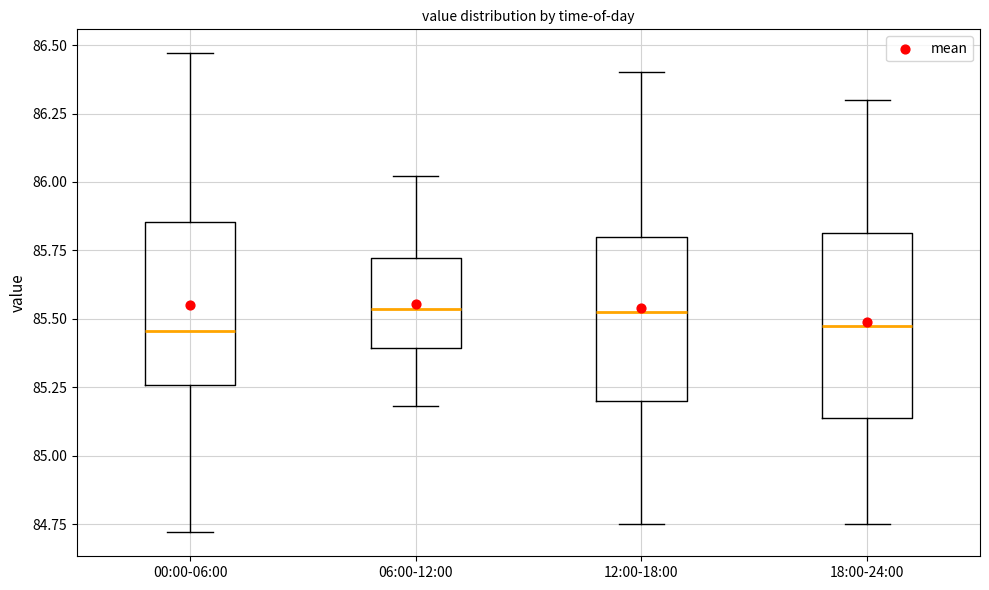

Where is the upper edge of the box for 18:00-24:00 on the y-axis? The values are not printed on the chart, so give them approximately, as read against the axis.

85.80